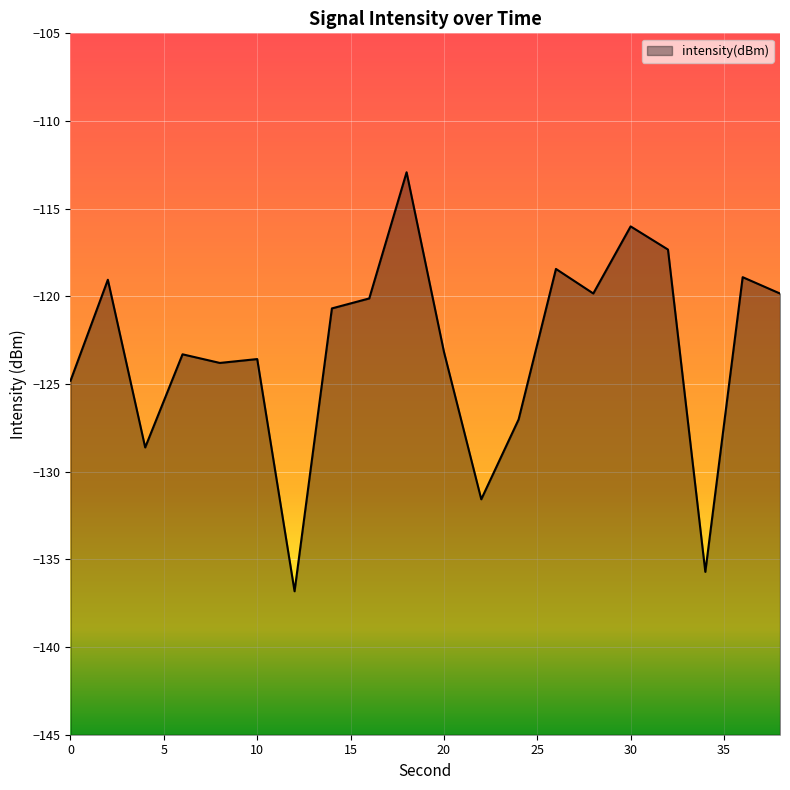

What is the change in value from 6 to 28?

+3.5